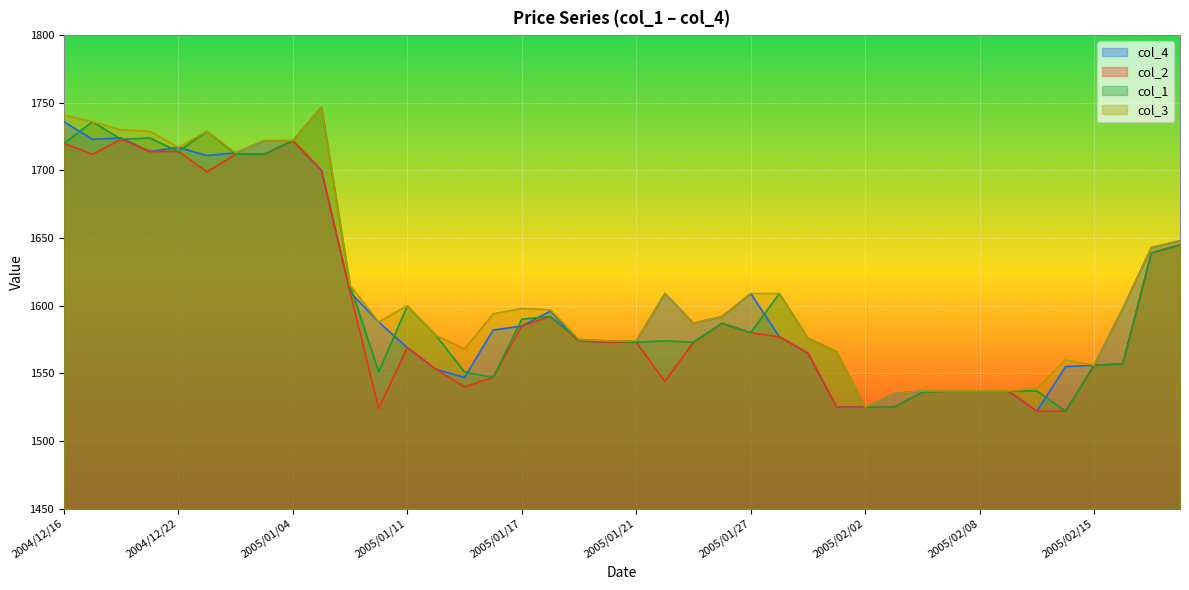

True or false: col_3 has a value of 1598 at 2005/02/16.

True